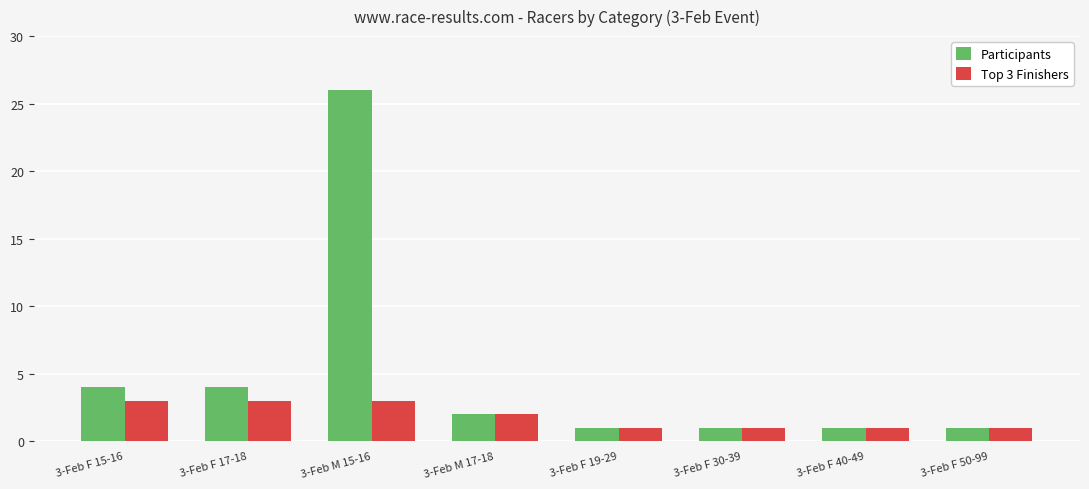

Reading left to right, list all the values displayed in this chart.

Participants: 3-Feb F 15-16=4	3-Feb F 17-18=4	3-Feb M 15-16=26	3-Feb M 17-18=2	3-Feb F 19-29=1	3-Feb F 30-39=1	3-Feb F 40-49=1	3-Feb F 50-99=1
Top 3 Finishers: 3-Feb F 15-16=3	3-Feb F 17-18=3	3-Feb M 15-16=3	3-Feb M 17-18=2	3-Feb F 19-29=1	3-Feb F 30-39=1	3-Feb F 40-49=1	3-Feb F 50-99=1